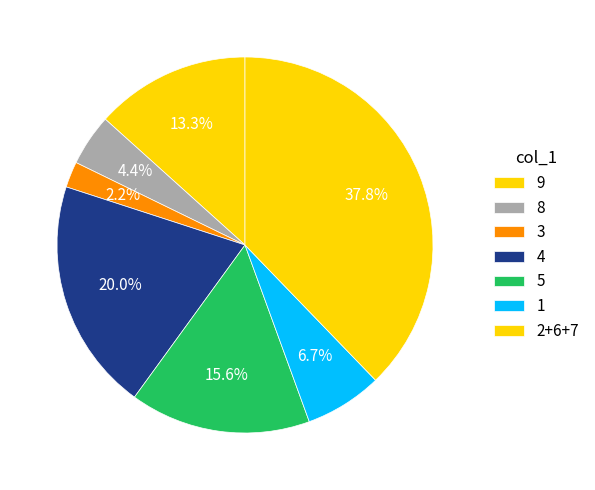

The 8 slice represents 4% of the pie. True or false?

True